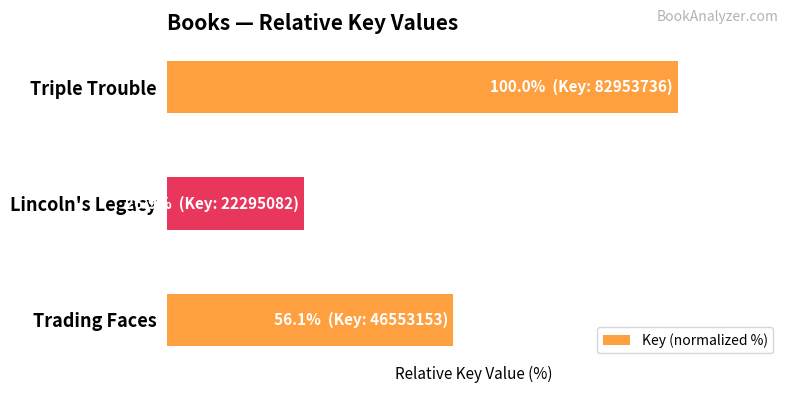

Are the bars horizontal?

Yes